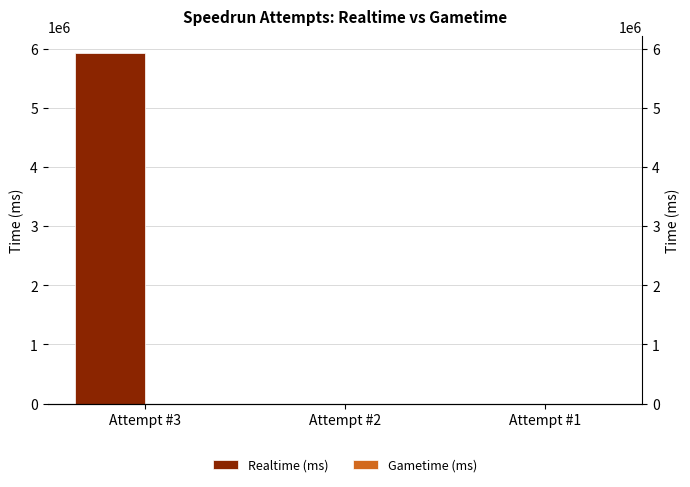

What is the total value across all series at Attempt #3?

5916138